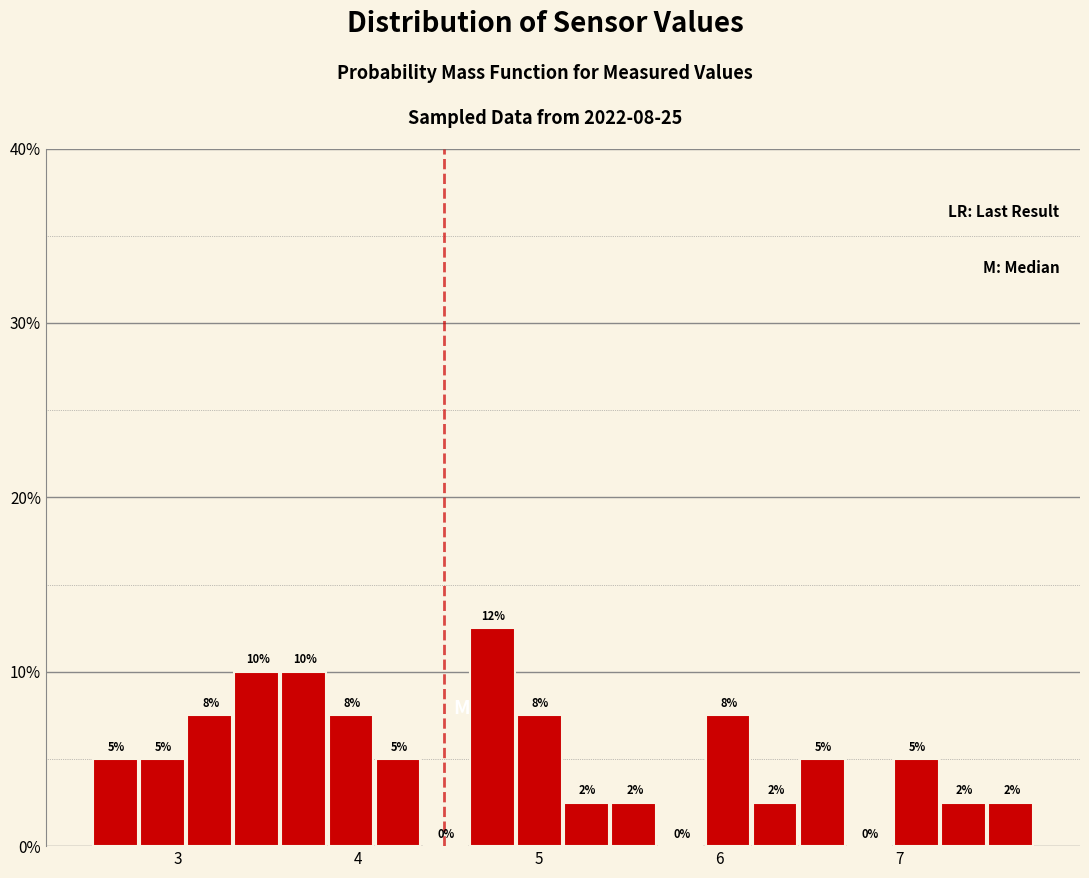

Read against the x-axis, roughly where is the centre of the tallest bar?

4.7